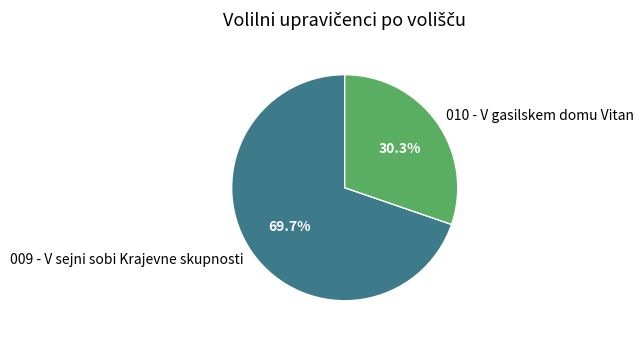

True or false: 010 - V gasilskem domu Vitan accounts for 30% of the total.

True